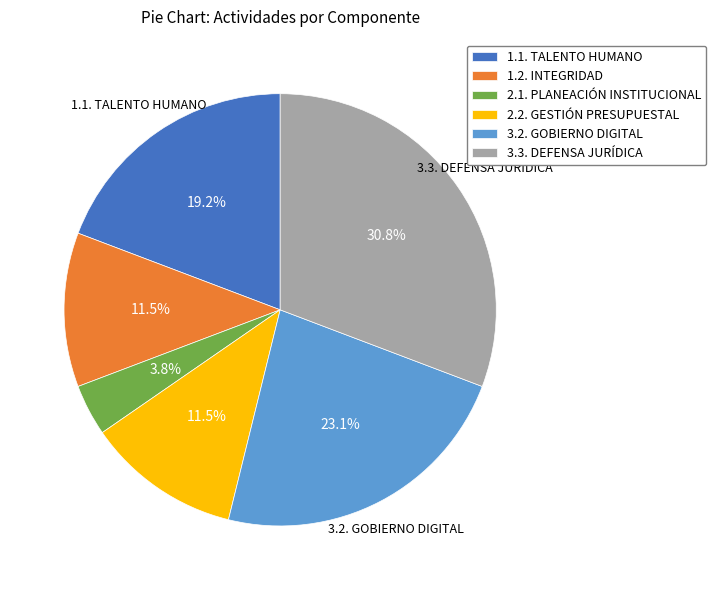

Combined, do 2.1. PLANEACIÓN INSTITUCIONAL and 1.2. INTEGRIDAD account for over 50%?

No